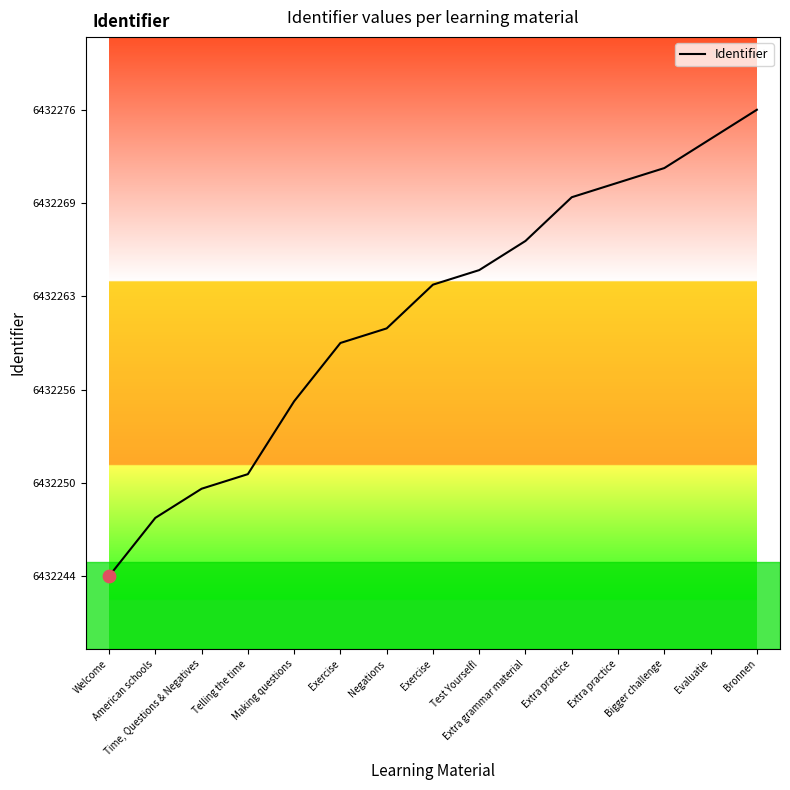

Which has a higher value, Making questions or Exercise?

Exercise